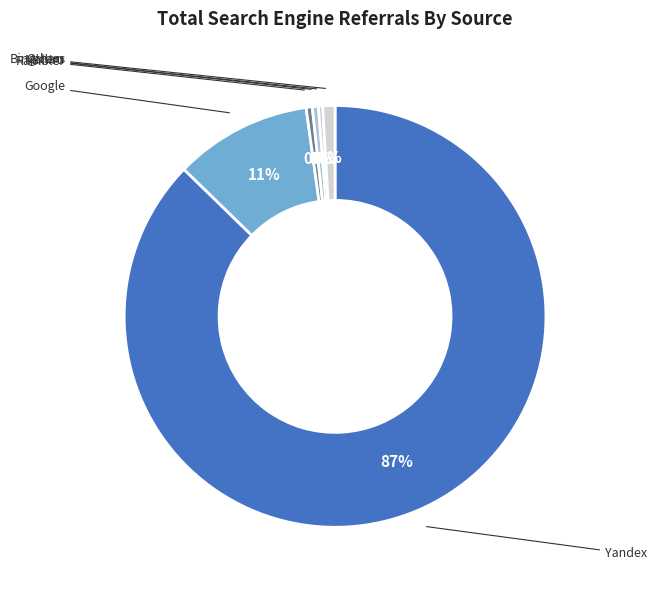

Rank the categories by value from lowest to highest.

Ukr.net, Conduit, Nigma, Yandex-Img, Bing.com, Yahoo!, Rambler, Mail.ru, Google, Yandex